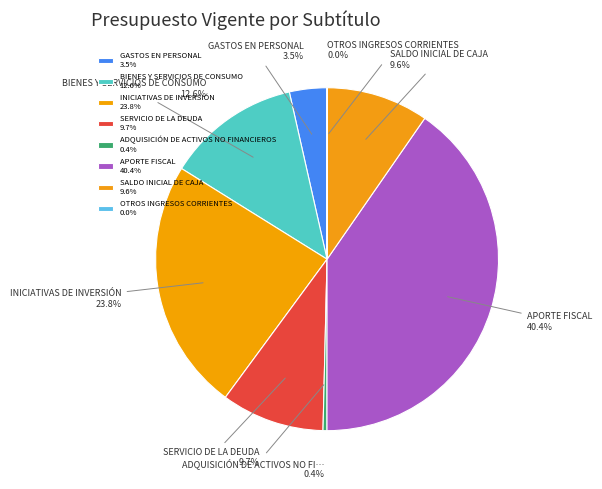

How much of the chart is everything except GASTOS EN PERSONAL?

96.5%